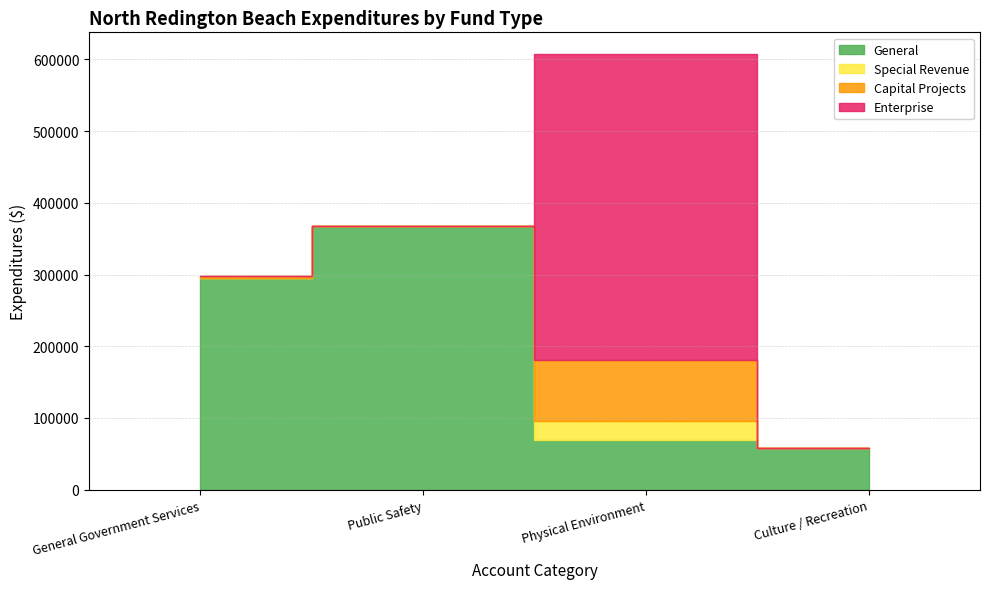

Where is General nearest to the value 212335?

General Government Services